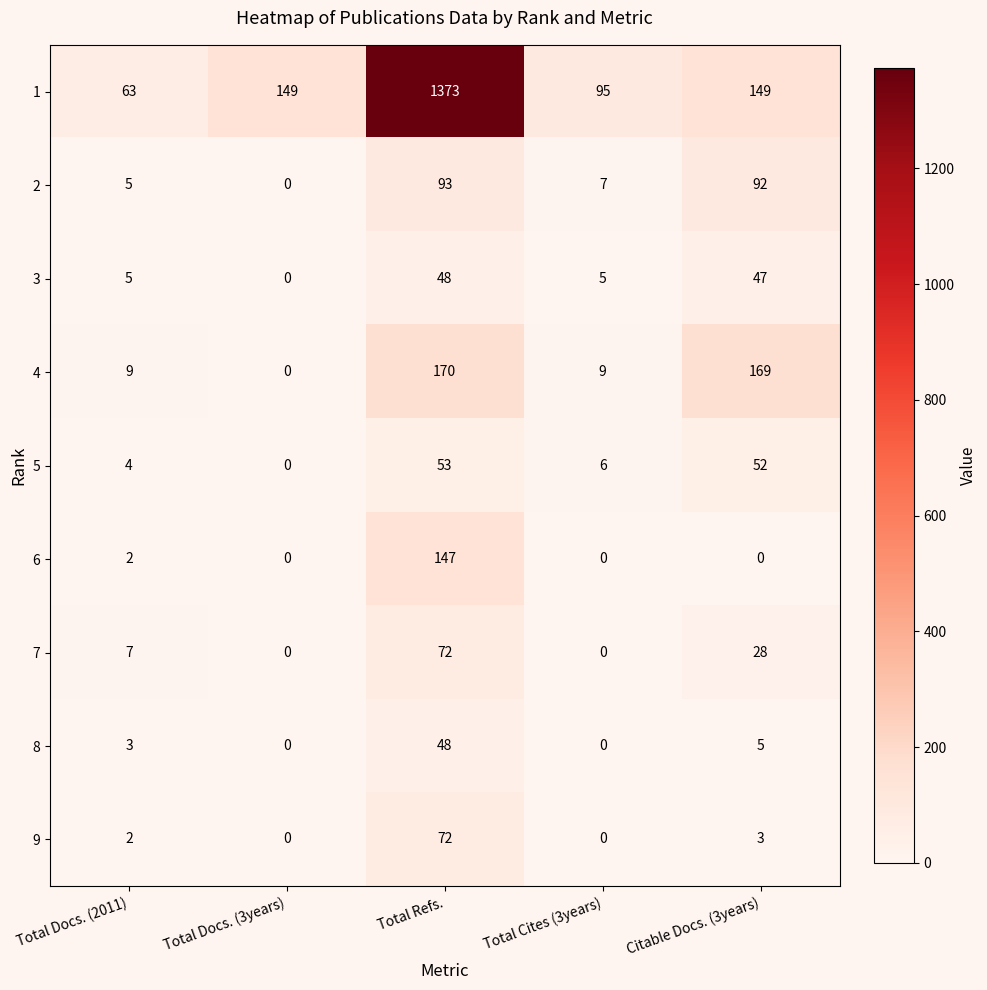

True or false: 8 has a value of 3 at Total Docs. (2011).

True